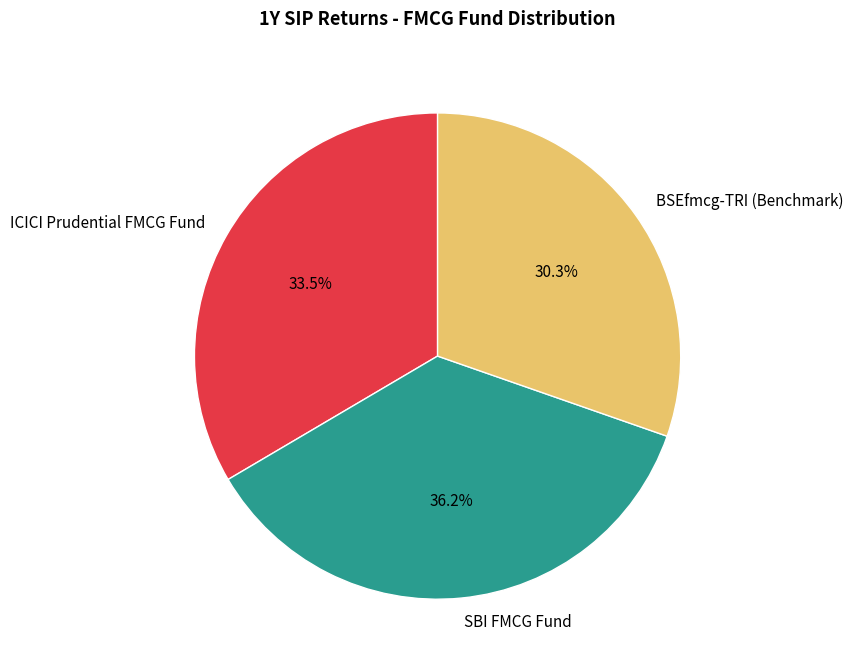

Combined, do SBI FMCG Fund and BSEfmcg-TRI (Benchmark) account for over 50%?

Yes